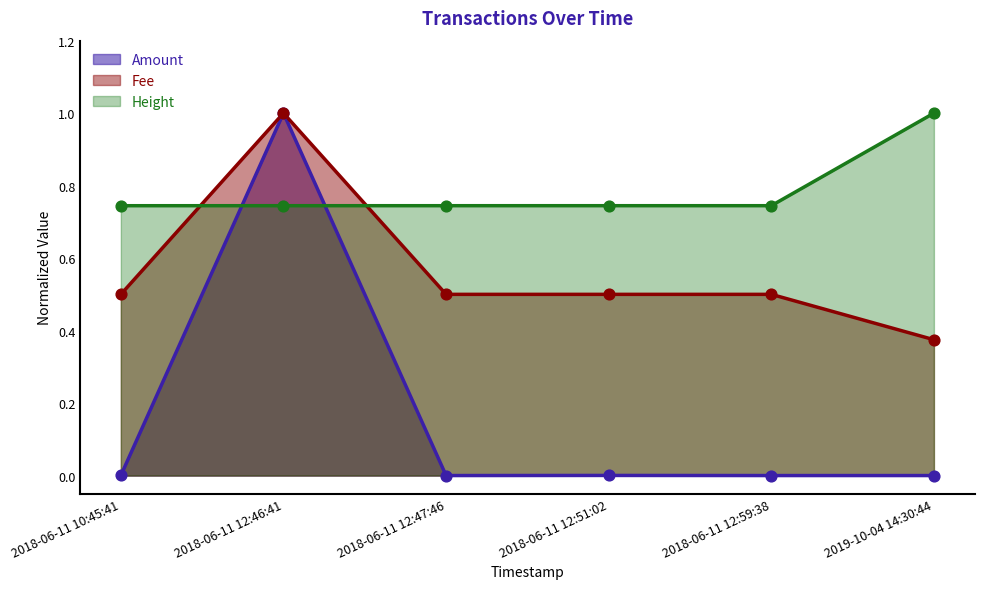

At which category is the sum across all series the highest?

2018-06-11 12:46:41